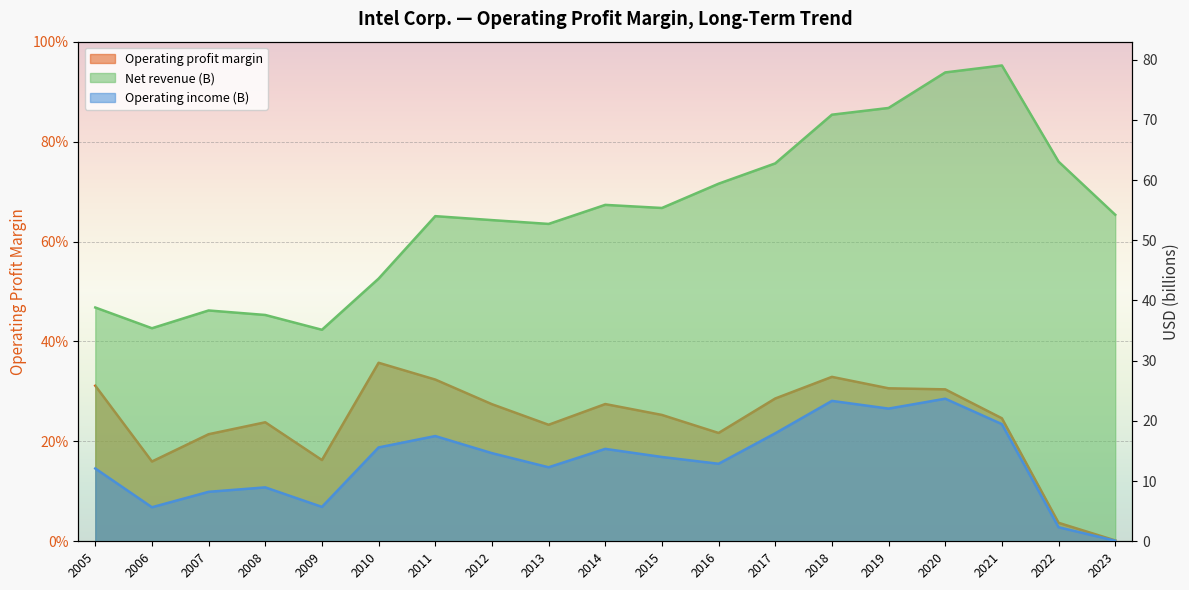

Between 2015 and 2018, which series saw the biggest shift?

Net revenue (B)